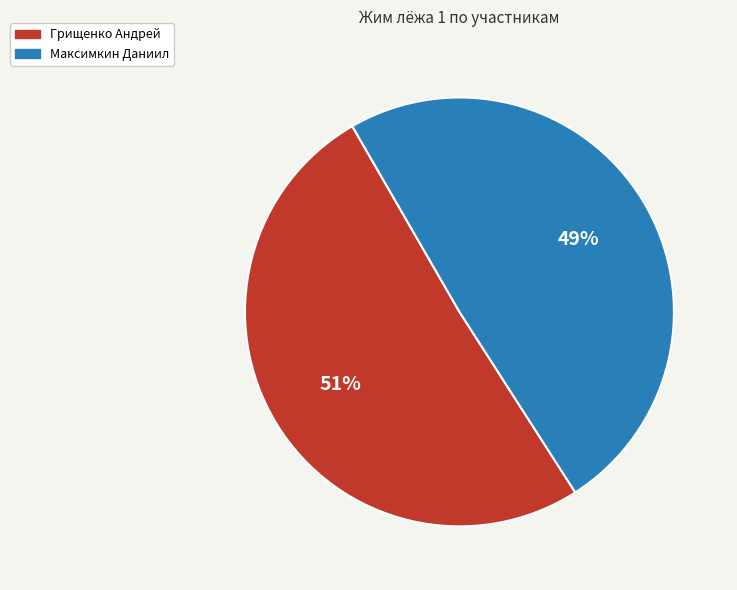

To the nearest percent, what is the average slice percentage?

50%